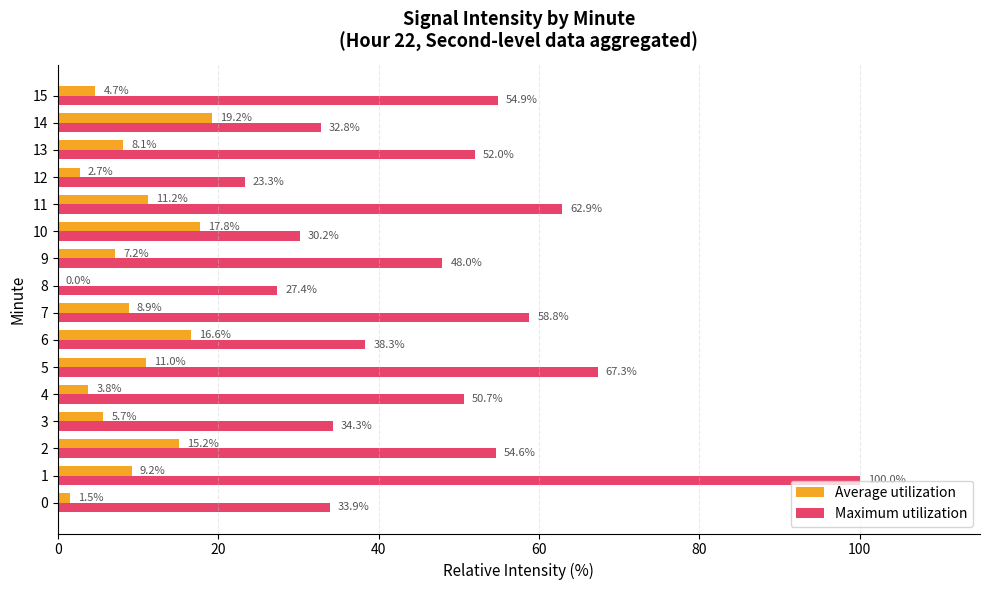

Between 7 and 12, which series saw the biggest shift?

Maximum utilization